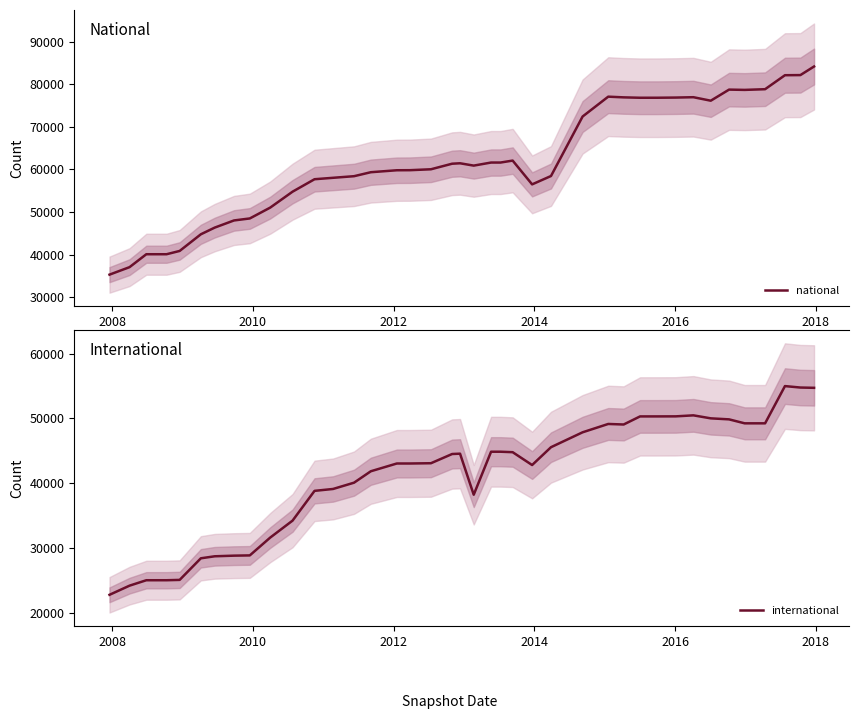

How many interior local peaks does the international series have?

4